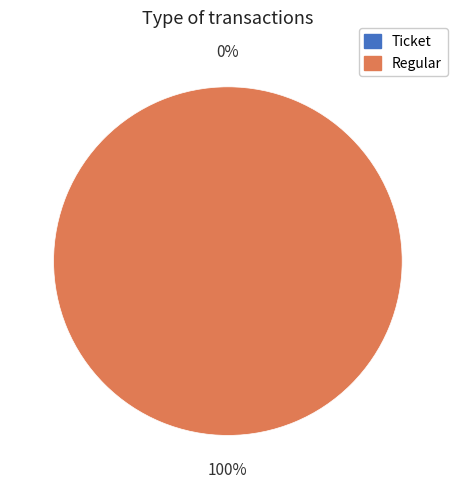

True or false: Ticket accounts for 0% of the total.

True